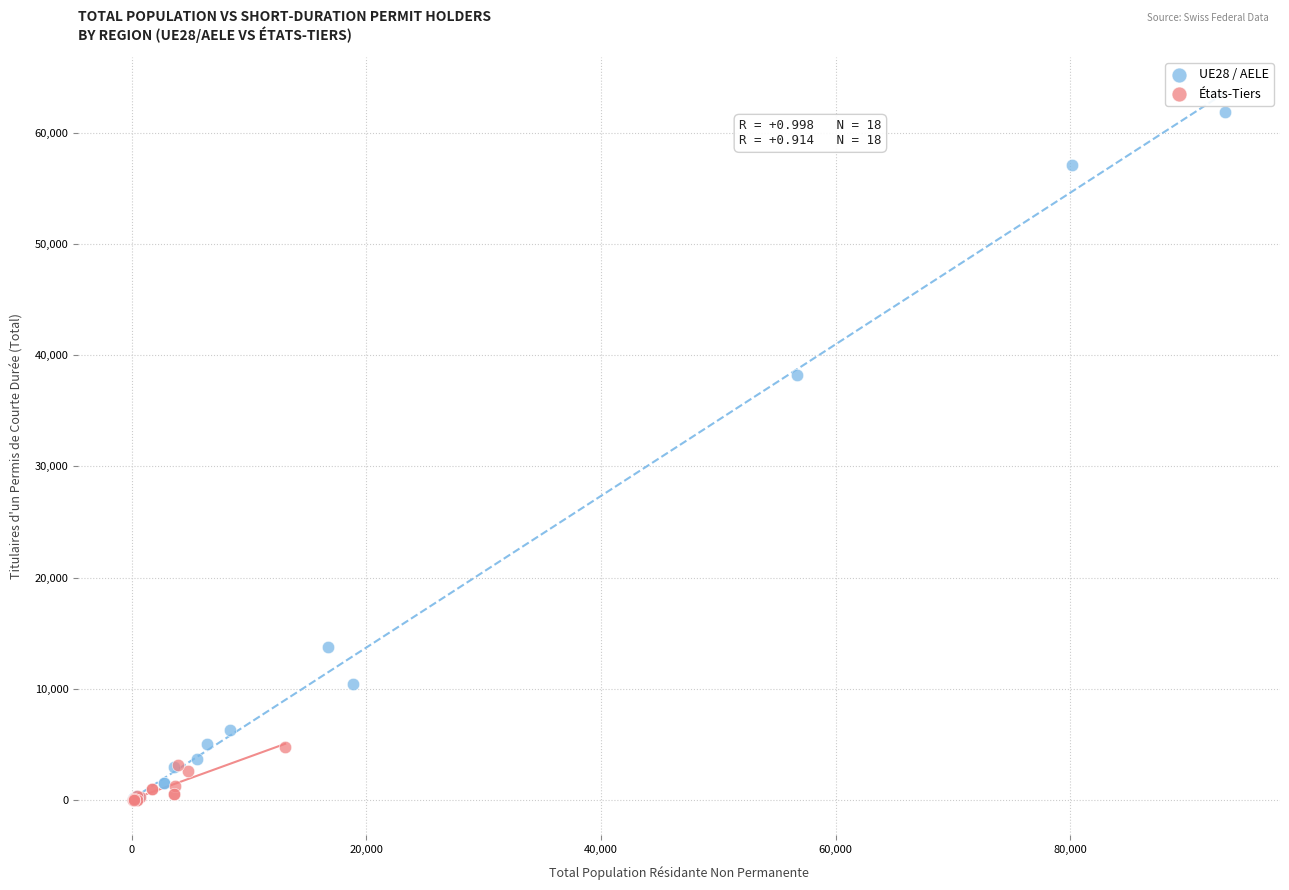

Which series contains the highest Y value?

UE28 / AELE